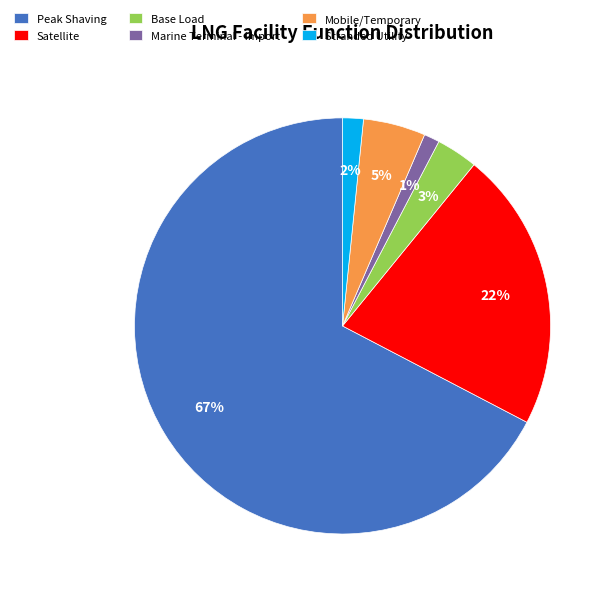

Which has a higher value, Marine Terminal - Import or Base Load?

Base Load